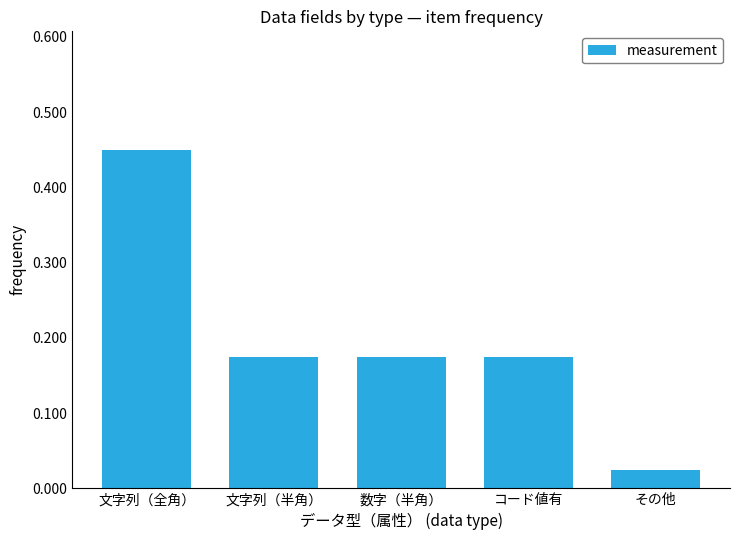

What is the sum of all values?

1.0